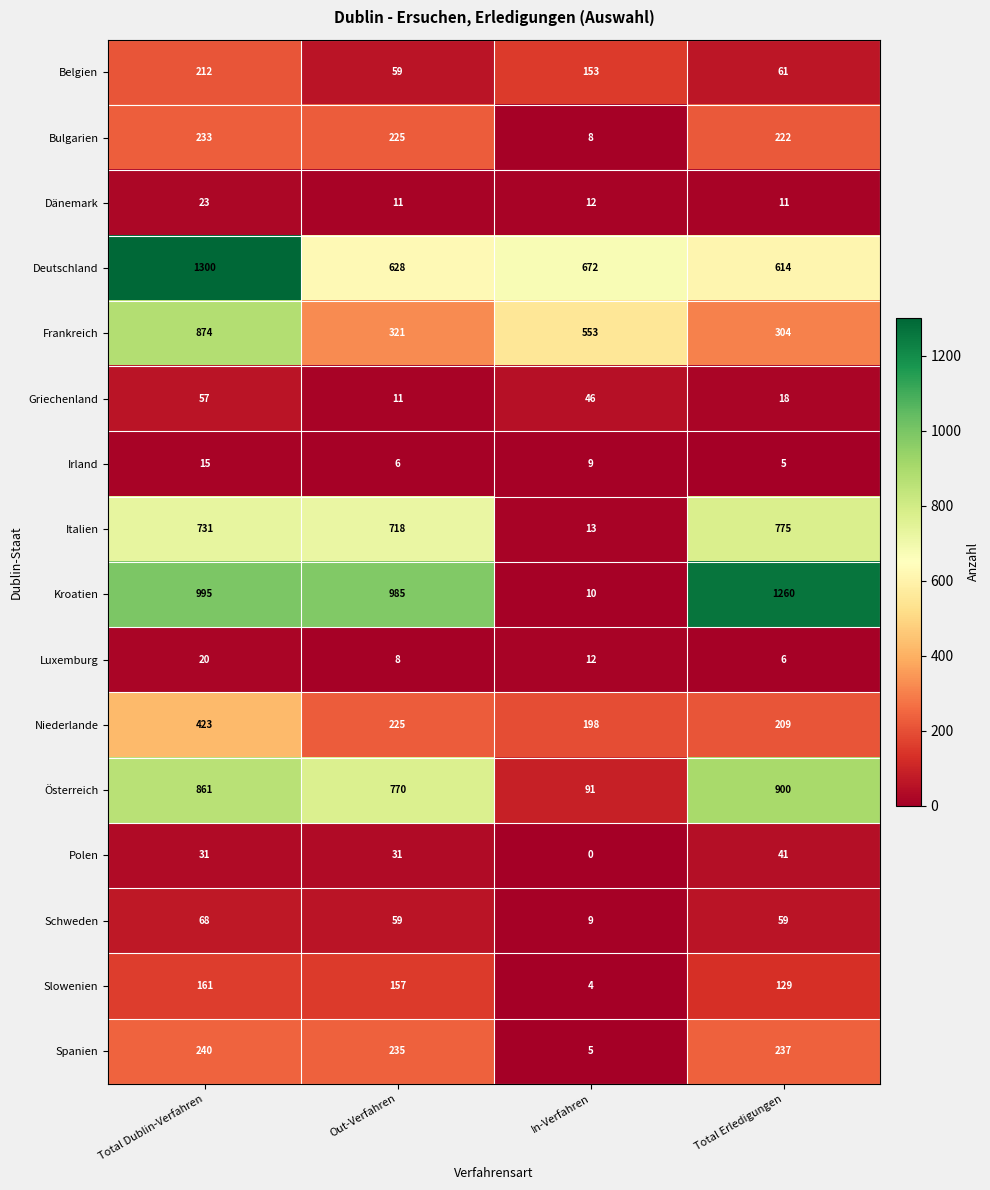

At which label is Luxemburg closest to 13?

In-Verfahren